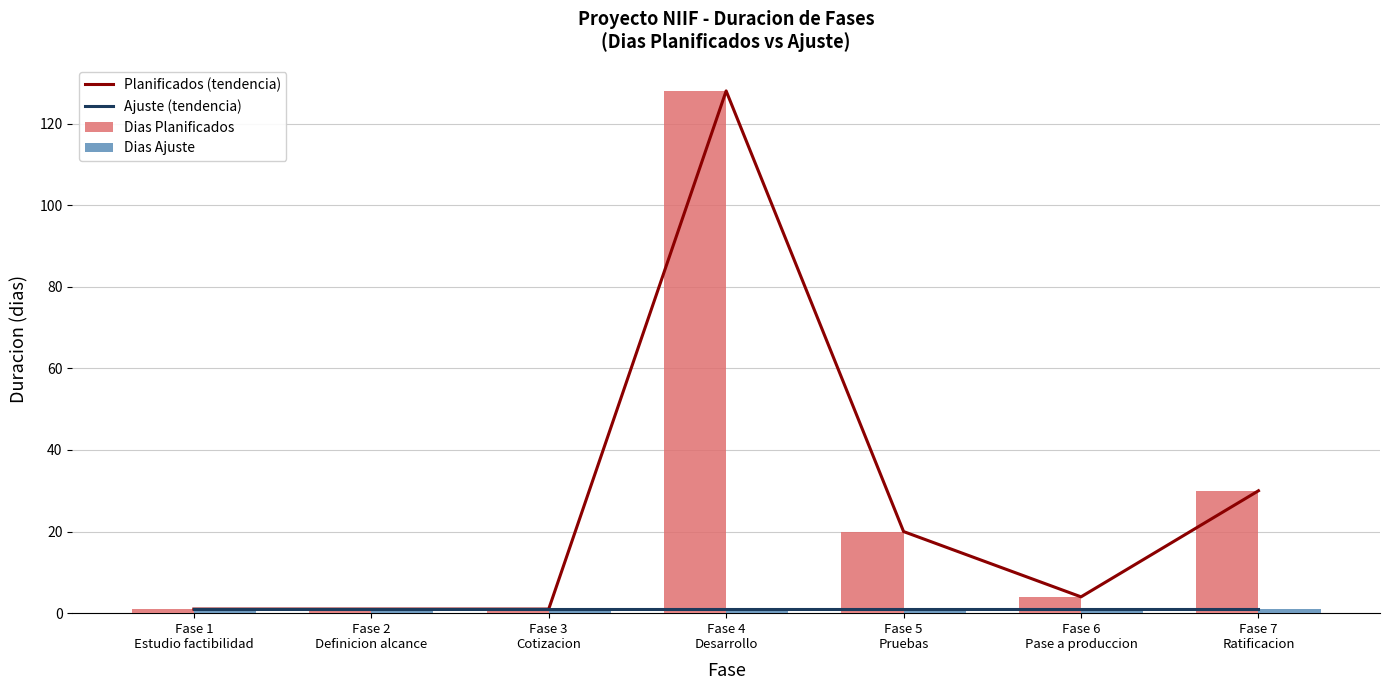

Reading left to right, transcribe all the data shown in this chart.

Planificados (tendencia): Fase 1
Estudio factibilidad=1	Fase 2
Definicion alcance=1	Fase 3
Cotizacion=1	Fase 4
Desarrollo=128	Fase 5
Pruebas=20	Fase 6
Pase a produccion=4	Fase 7
Ratificacion=30
Ajuste (tendencia): Fase 1
Estudio factibilidad=1	Fase 2
Definicion alcance=1	Fase 3
Cotizacion=1	Fase 4
Desarrollo=1	Fase 5
Pruebas=1	Fase 6
Pase a produccion=1	Fase 7
Ratificacion=1
Dias Planificados: Fase 1
Estudio factibilidad=1	Fase 2
Definicion alcance=1	Fase 3
Cotizacion=1	Fase 4
Desarrollo=128	Fase 5
Pruebas=20	Fase 6
Pase a produccion=4	Fase 7
Ratificacion=30
Dias Ajuste: Fase 1
Estudio factibilidad=1	Fase 2
Definicion alcance=1	Fase 3
Cotizacion=1	Fase 4
Desarrollo=1	Fase 5
Pruebas=1	Fase 6
Pase a produccion=1	Fase 7
Ratificacion=1